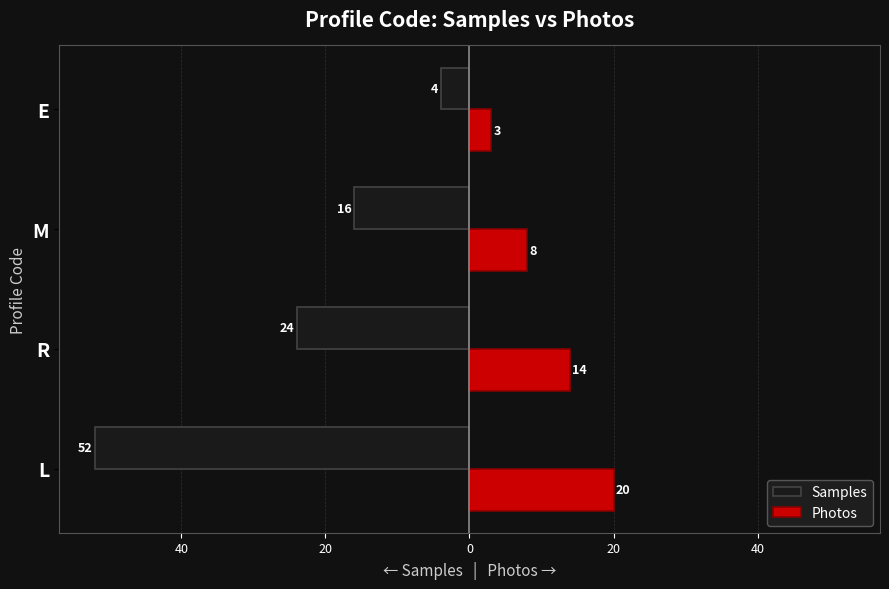

What are all the series names shown in the legend?

Samples, Photos